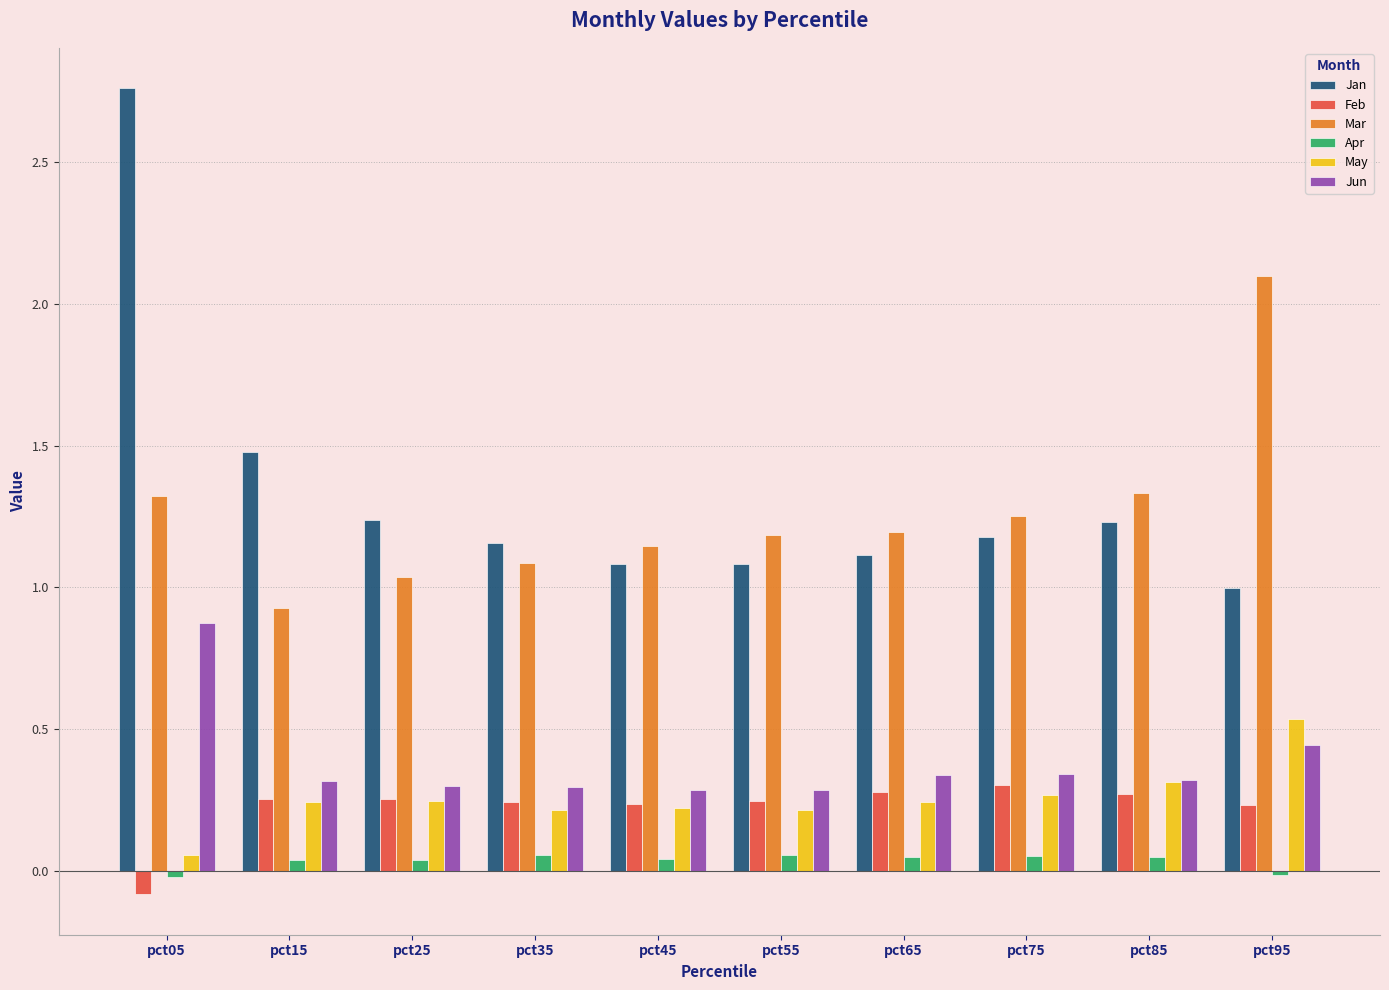

At which category is the sum across all series the highest?

pct05